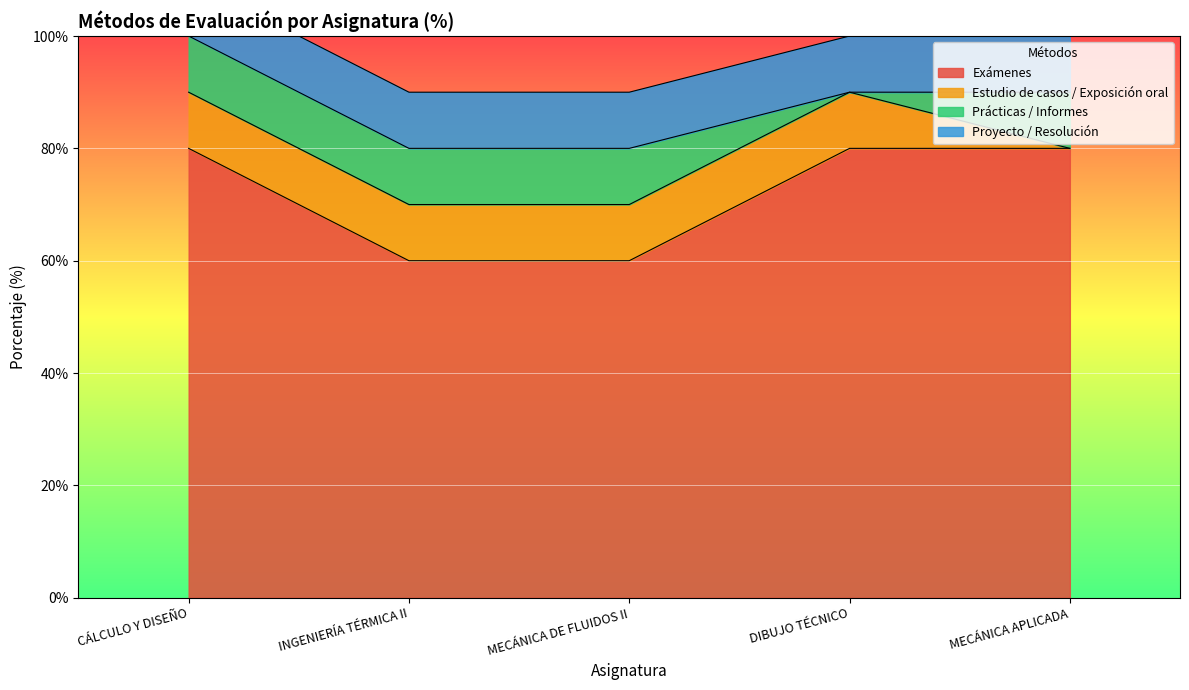

The Proyecto / Resolución series shows 10 at INGENIERÍA TÉRMICA II. True or false?

True